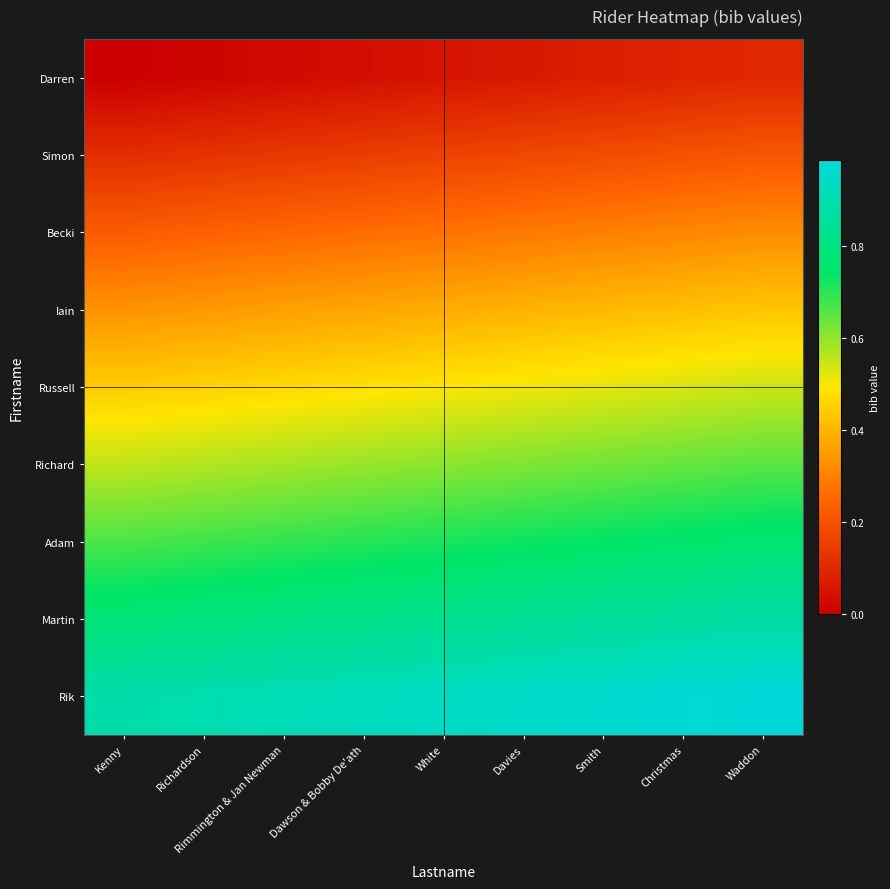

Reading left to right, list all the values displayed in this chart.

Darren: Kenny=0.0	Richardson=0.0	Rimmington & Jan Newman=0.0	Dawson & Bobby De'ath=0.0	White=0.0	Davies=0.1	Smith=0.1	Christmas=0.1	Waddon=0.1
Simon: Kenny=0.1	Richardson=0.1	Rimmington & Jan Newman=0.1	Dawson & Bobby De'ath=0.1	White=0.2	Davies=0.2	Smith=0.2	Christmas=0.2	Waddon=0.2
Becki: Kenny=0.2	Richardson=0.2	Rimmington & Jan Newman=0.2	Dawson & Bobby De'ath=0.3	White=0.3	Davies=0.3	Smith=0.3	Christmas=0.3	Waddon=0.3
Iain: Kenny=0.3	Richardson=0.3	Rimmington & Jan Newman=0.4	Dawson & Bobby De'ath=0.4	White=0.4	Davies=0.4	Smith=0.4	Christmas=0.4	Waddon=0.4
Russell: Kenny=0.4	Richardson=0.5	Rimmington & Jan Newman=0.5	Dawson & Bobby De'ath=0.5	White=0.5	Davies=0.5	Smith=0.5	Christmas=0.5	Waddon=0.5
Richard: Kenny=0.6	Richardson=0.6	Rimmington & Jan Newman=0.6	Dawson & Bobby De'ath=0.6	White=0.6	Davies=0.6	Smith=0.6	Christmas=0.6	Waddon=0.7
Adam: Kenny=0.7	Richardson=0.7	Rimmington & Jan Newman=0.7	Dawson & Bobby De'ath=0.7	White=0.7	Davies=0.7	Smith=0.7	Christmas=0.8	Waddon=0.8
Martin: Kenny=0.8	Richardson=0.8	Rimmington & Jan Newman=0.8	Dawson & Bobby De'ath=0.8	White=0.8	Davies=0.8	Smith=0.9	Christmas=0.9	Waddon=0.9
Rik: Kenny=0.9	Richardson=0.9	Rimmington & Jan Newman=0.9	Dawson & Bobby De'ath=0.9	White=0.9	Davies=1.0	Smith=1.0	Christmas=1.0	Waddon=1.0